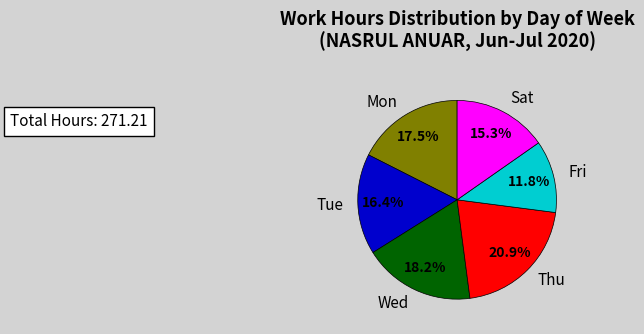

Which slice is the largest?

Thu